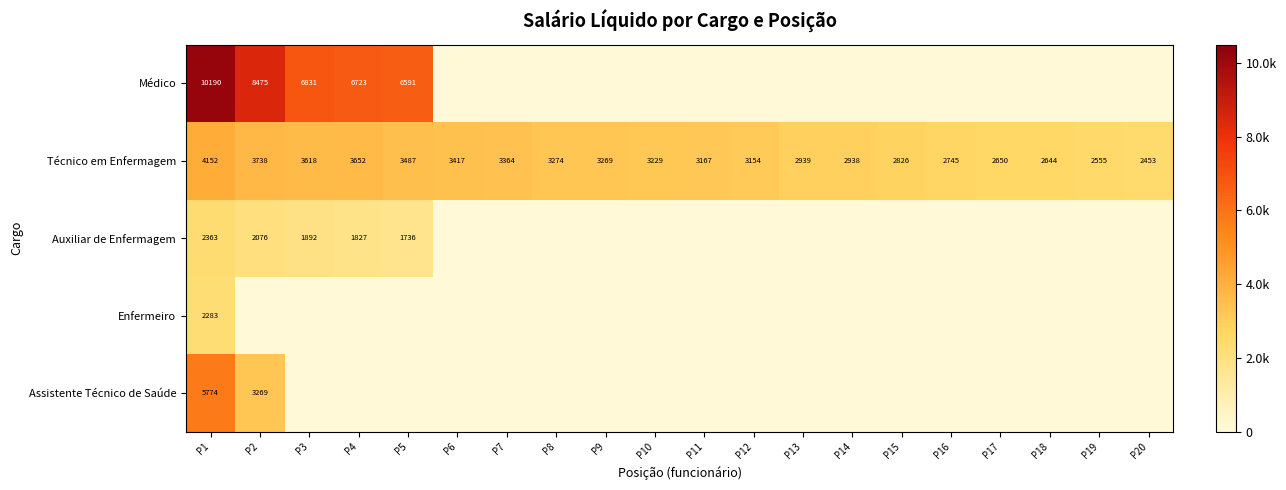

Which has a higher value, P6 or P7?

P6